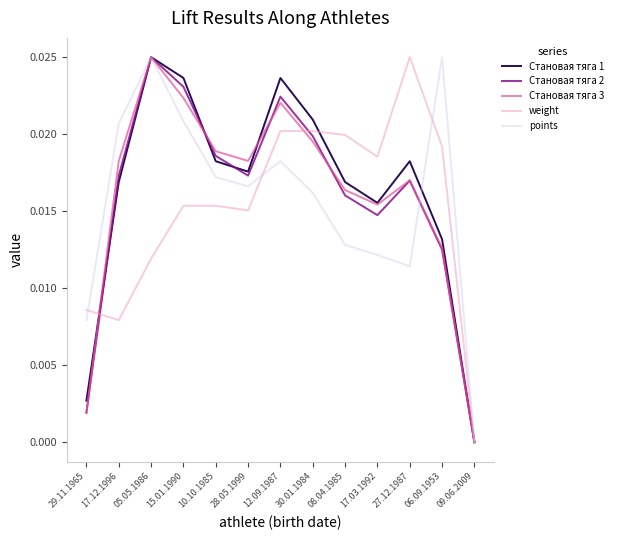

True or false: Становая тяга 3 has more than 1 interior local peaks.

True